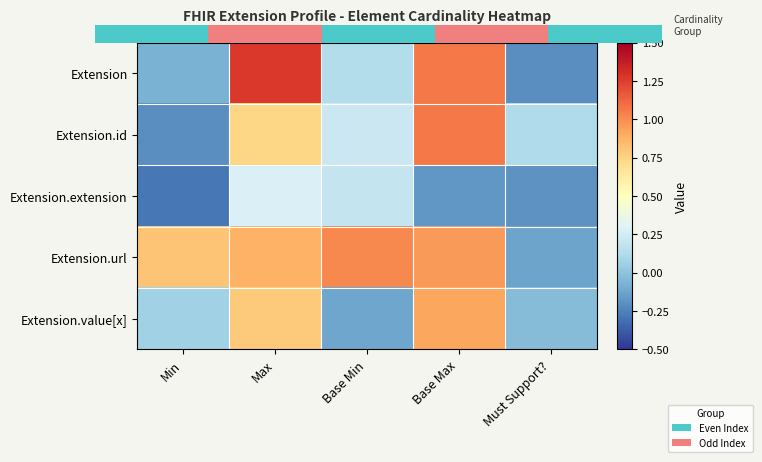

Is it true that Extension equals 1.1 at Base Max?

True